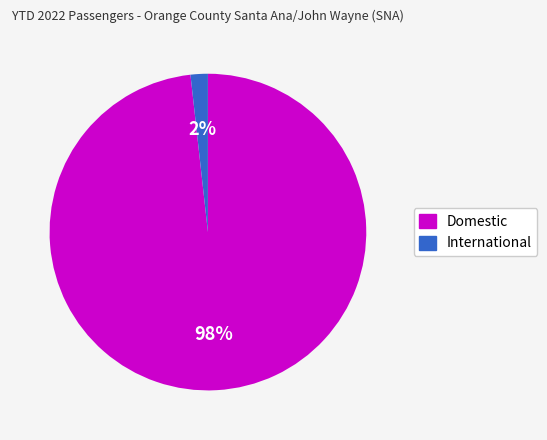

Which has a higher value, International or Domestic?

Domestic